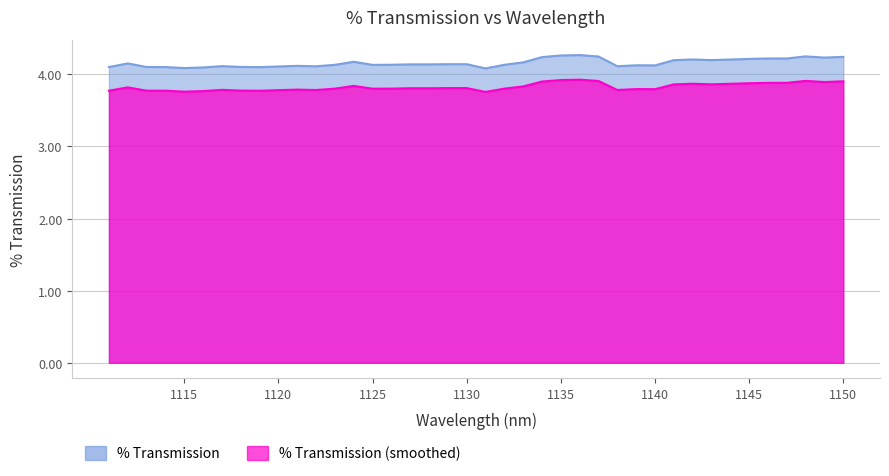

Between 1137 and 1128, which is larger?

1137